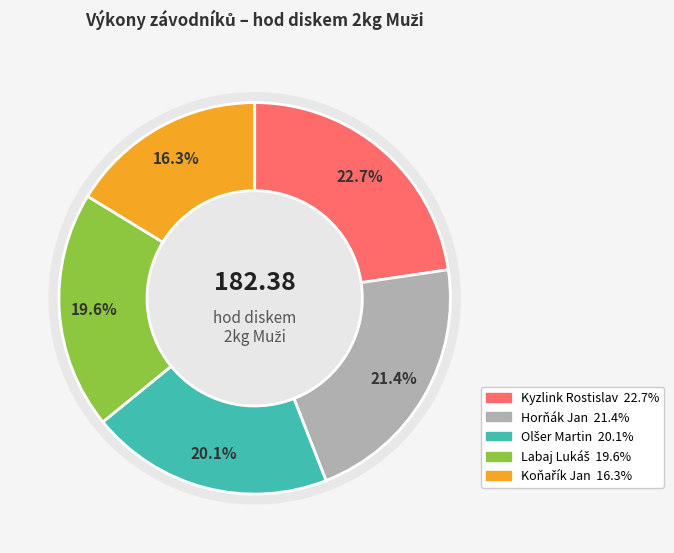

To the nearest percent, what is the difference between the Olšer Martin and Kyzlink Rostislav slice percentages?

3%